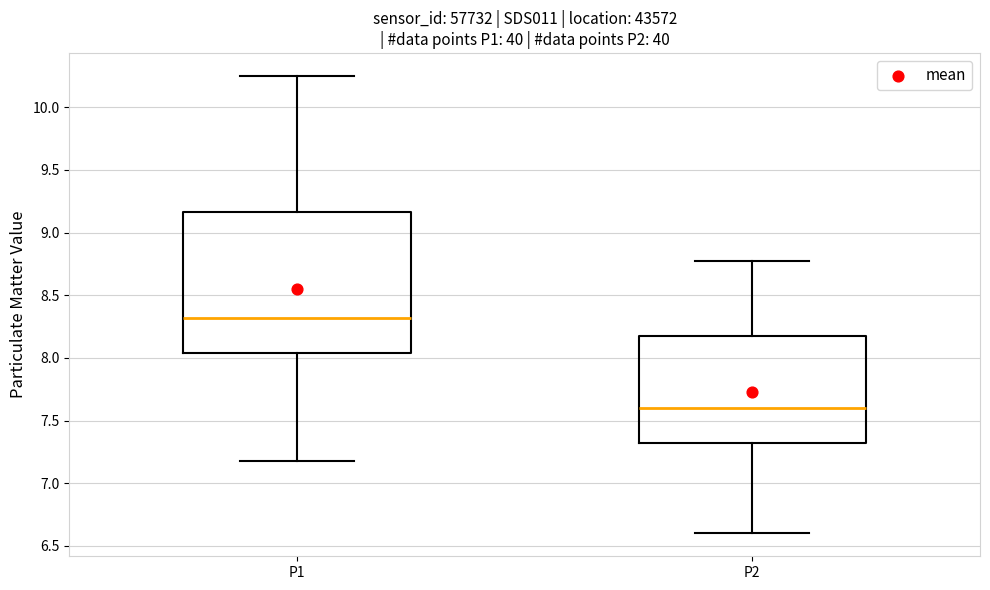

Reading left to right, read every box against the y-axis: the position of its median line, the range the box covers, and the ends of its whiskers. The values are not printed on the chart, so give them approximately, as read against the axis.

P1: median 8.30, box 8.05 to 9.15, whiskers 7.20 to 10.25
P2: median 7.60, box 7.30 to 8.15, whiskers 6.60 to 8.75